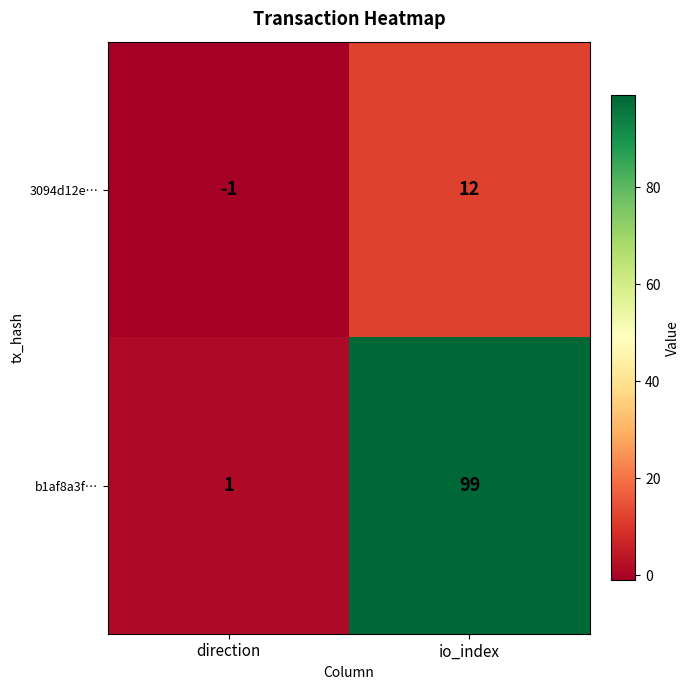

The 3094d12e… series shows 12 at io_index. True or false?

True